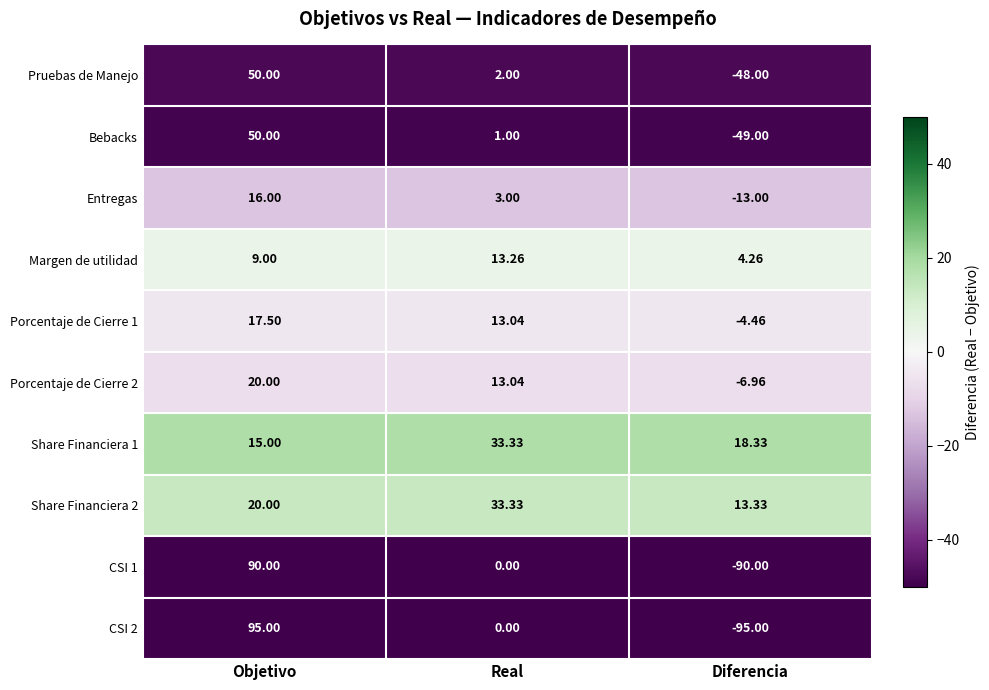

What is the maximum value shown in the chart?

95.0